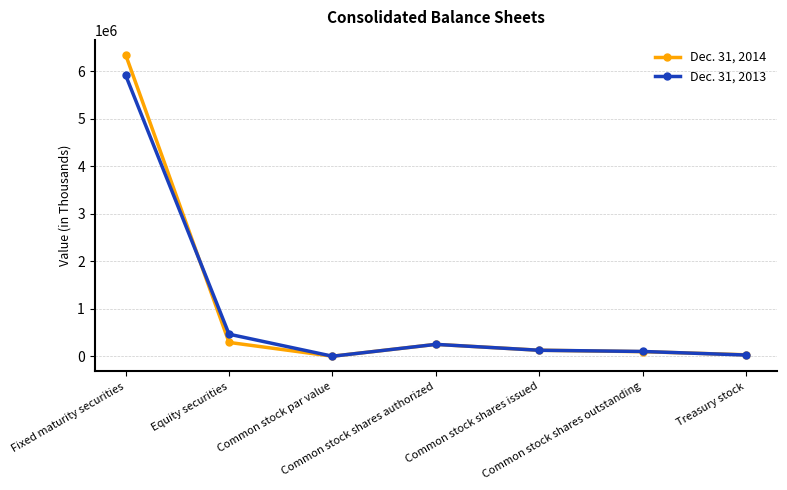

What is the highest value of the Dec. 31, 2013 series?

5921487